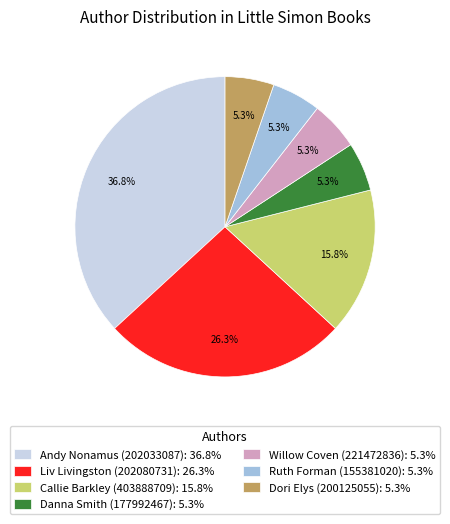

What is the largest slice in the pie chart?

Andy Nonamus (202033087)